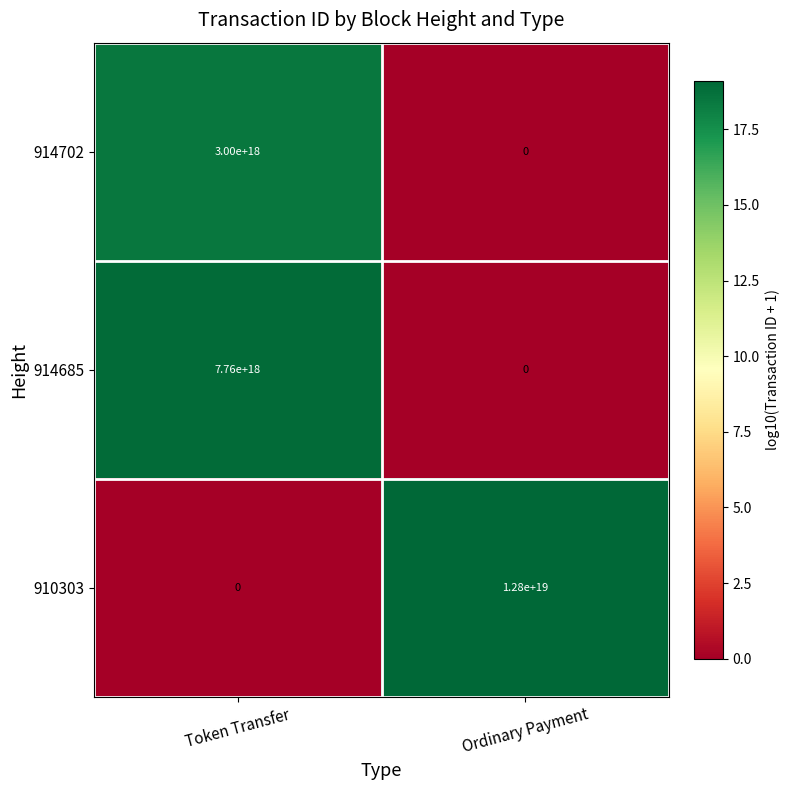

Which series has the widest spread of values?

910303